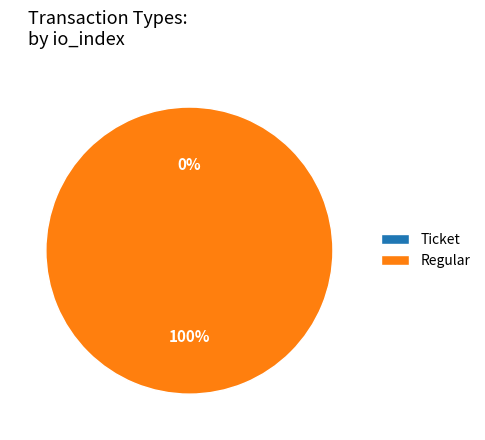

How many slices are in this pie chart?

2